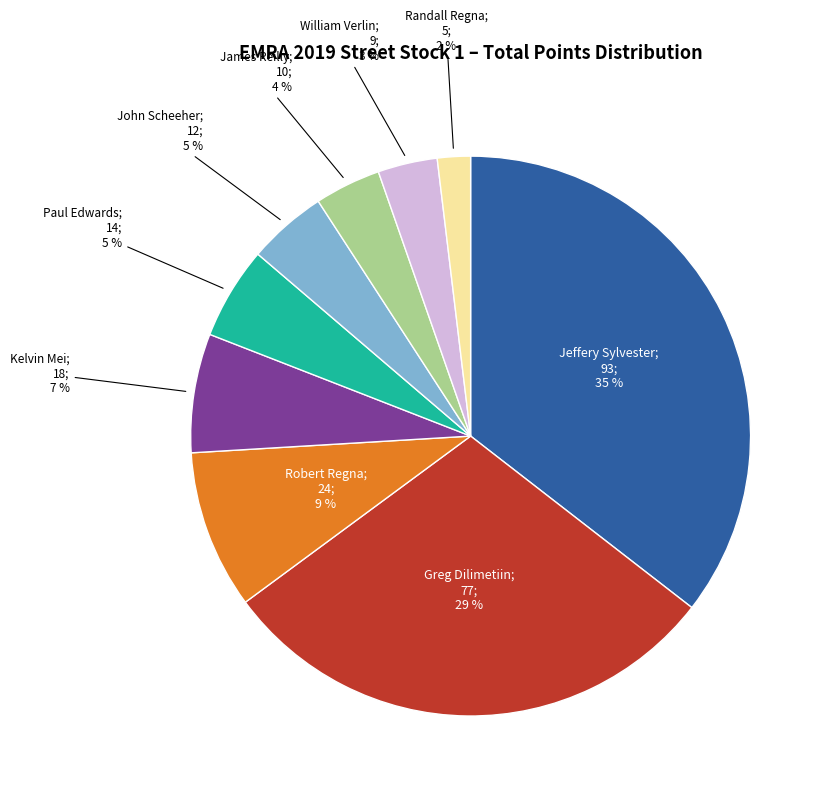

How many segments does this pie chart have?

9